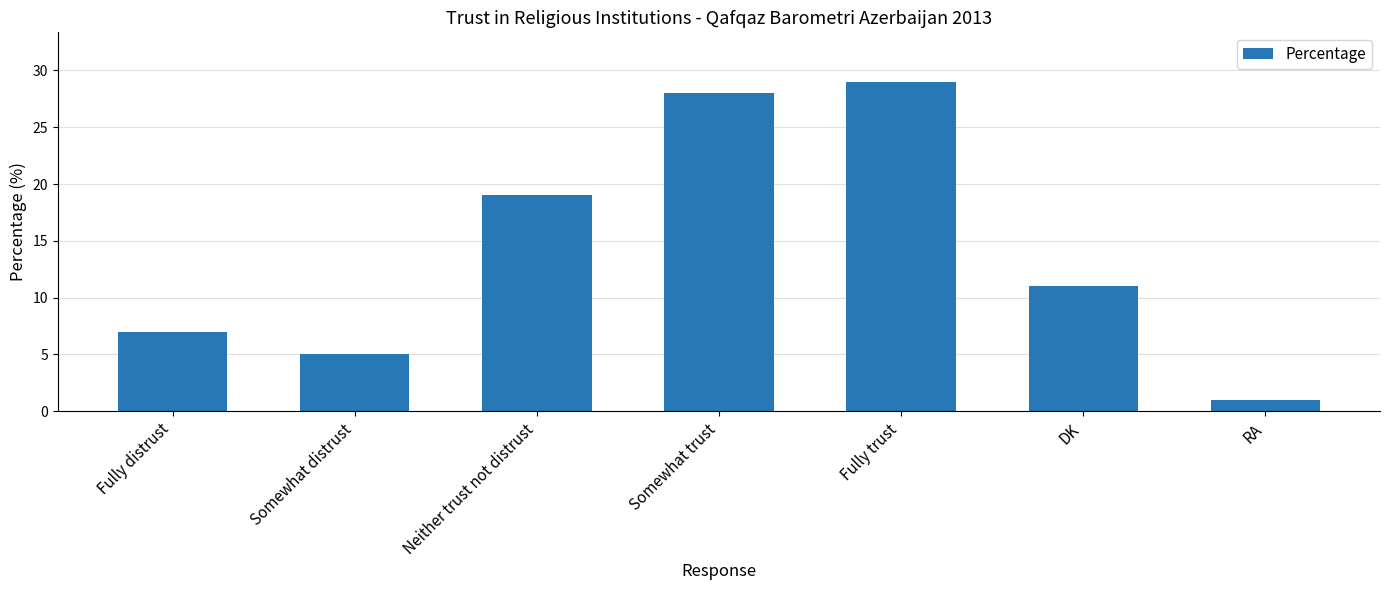

Reading left to right, what are all the values shown in this chart?

7	5	19	28	29	11	1